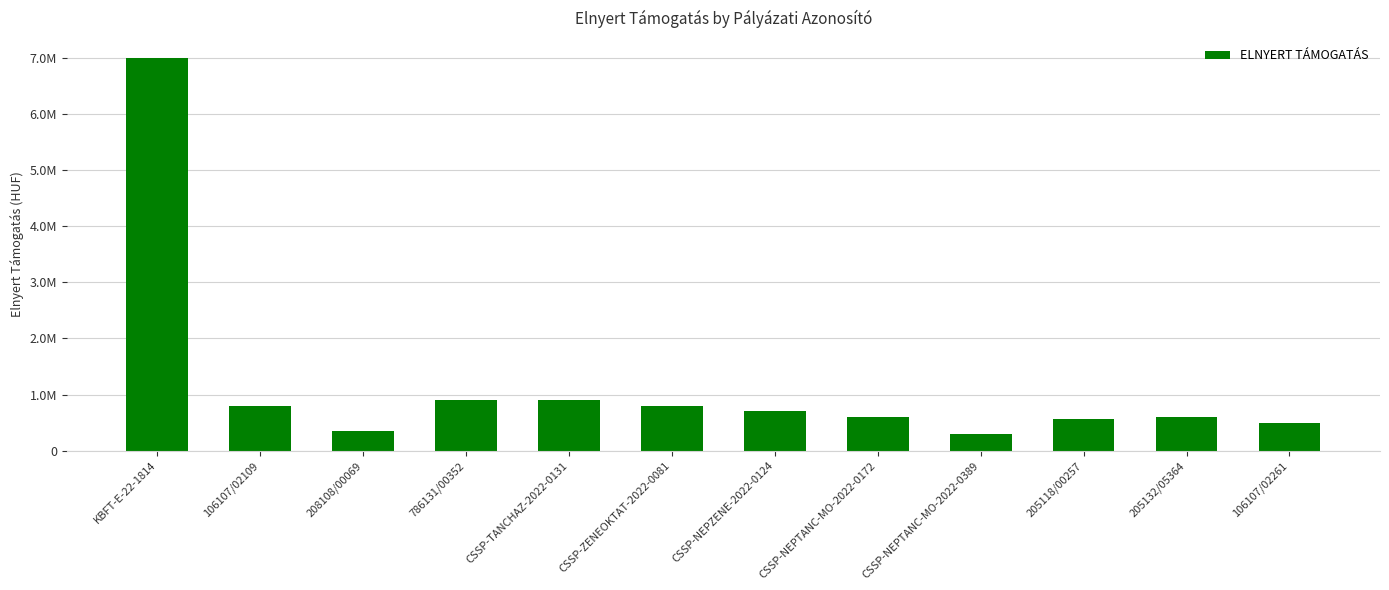

Are the bars horizontal?

No